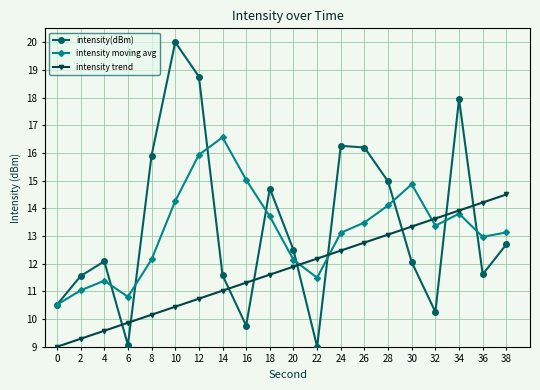

How many values in the intensity(dBm) series are below 12?

8